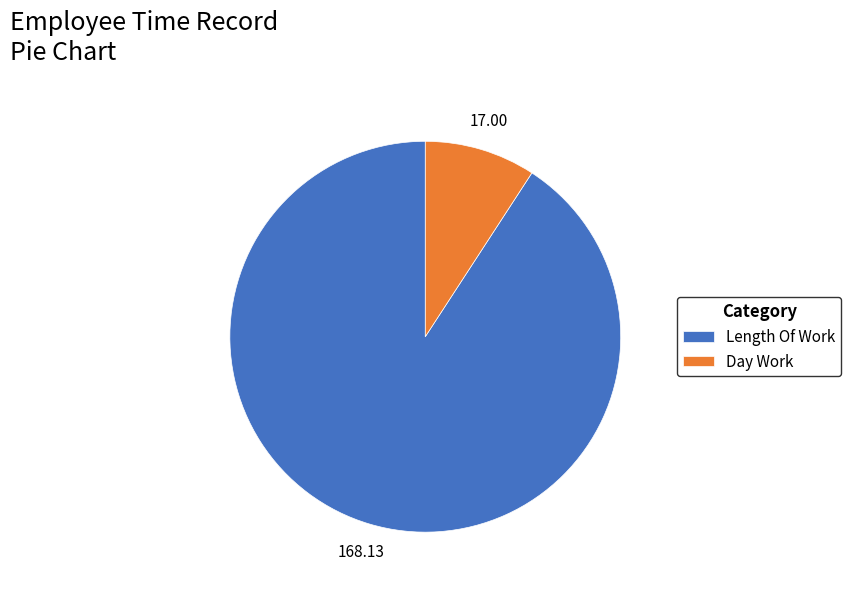

Which category has the smallest portion of the pie?

Day Work